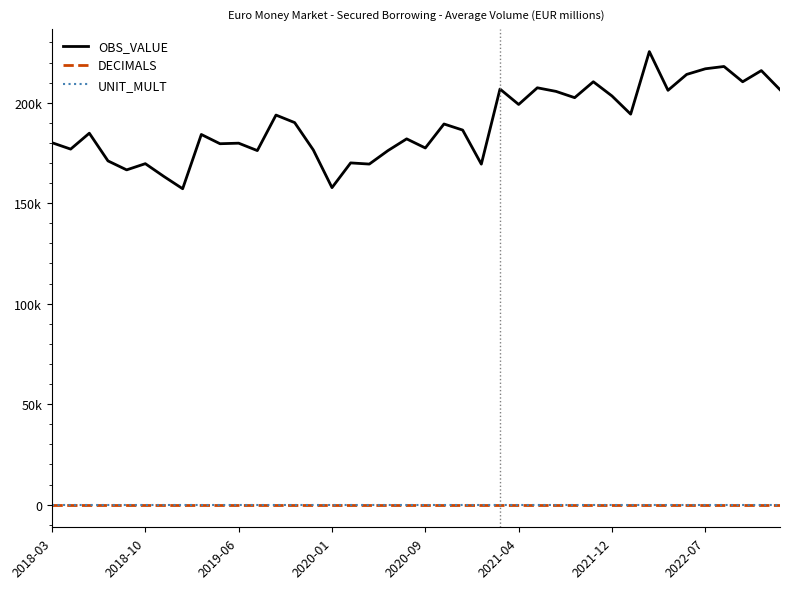

Which series has the largest total across all categories?

OBS_VALUE